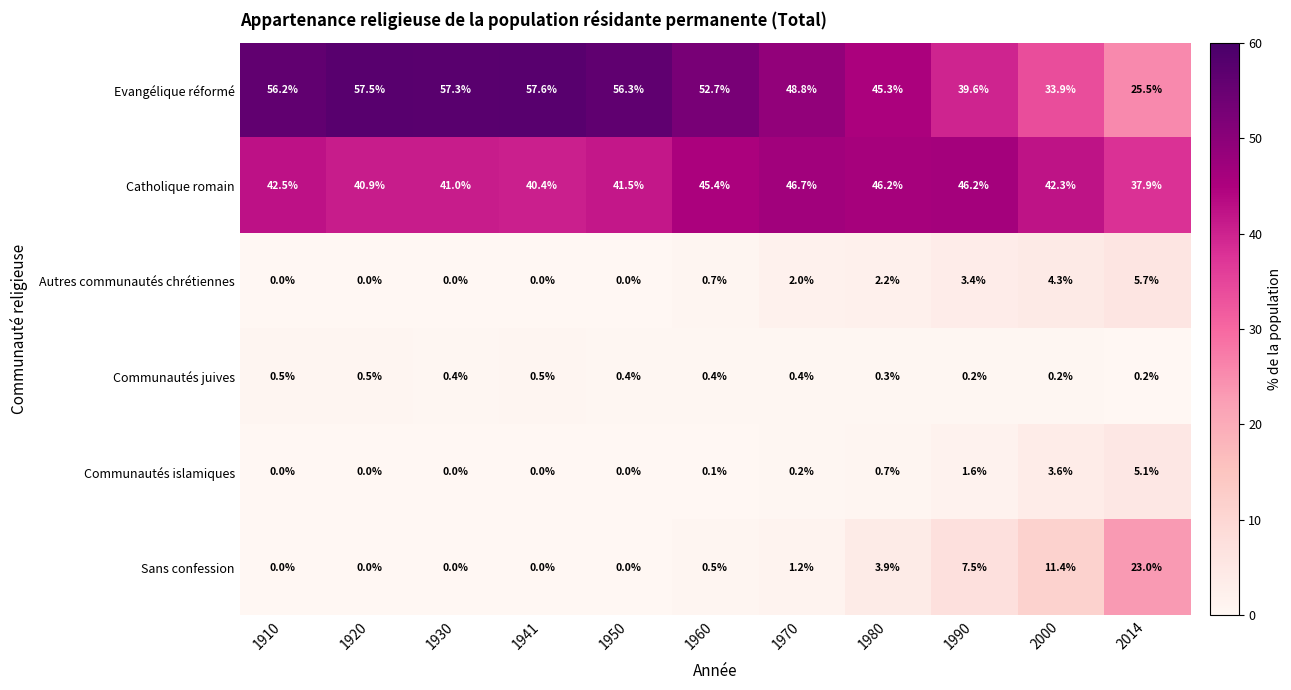

What is the sum of all Communautés juives values?

4.0